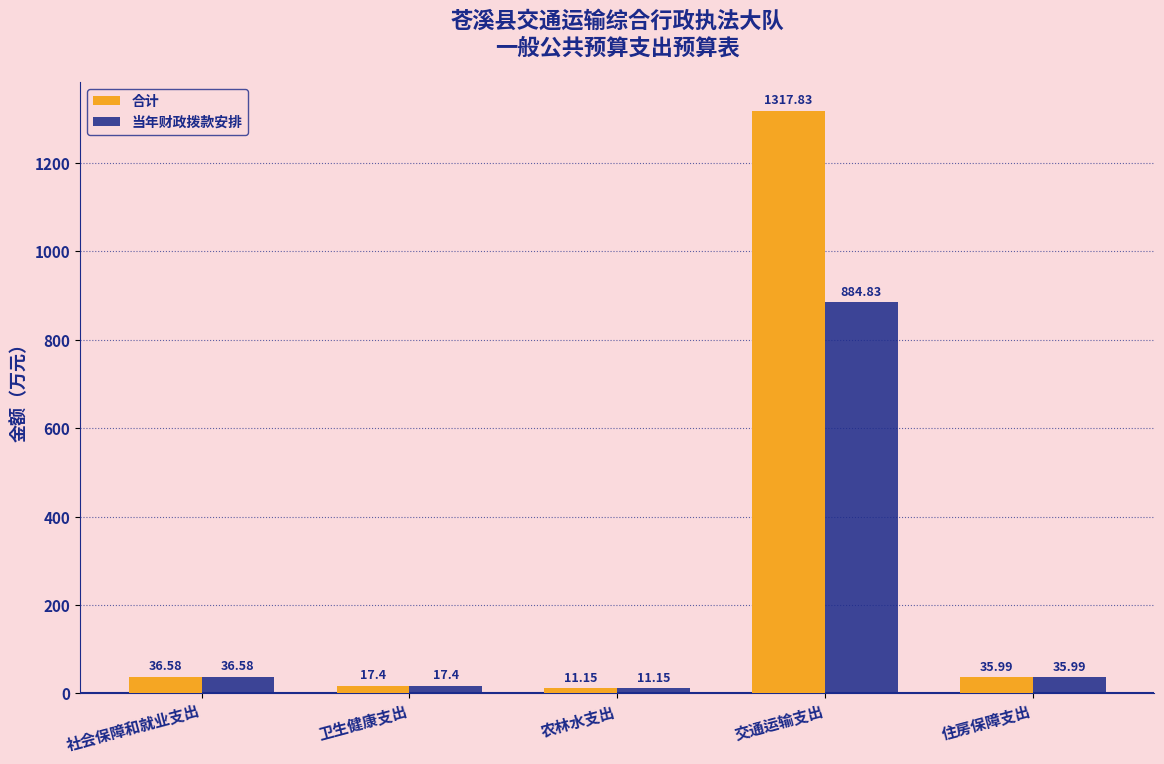

At which category is the sum across all series the highest?

交通运输支出